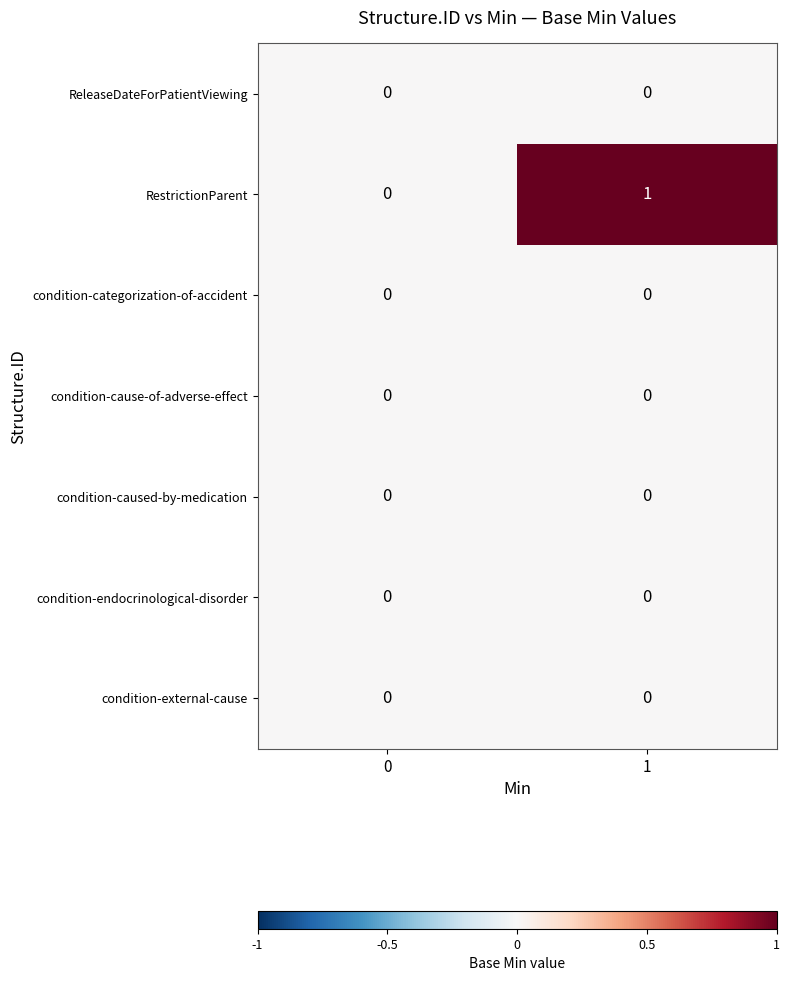

Reading right to left, extract all data points from this chart.

ReleaseDateForPatientViewing: 1=0	0=0
RestrictionParent: 1=1	0=0
condition-categorization-of-accident: 1=0	0=0
condition-cause-of-adverse-effect: 1=0	0=0
condition-caused-by-medication: 1=0	0=0
condition-endocrinological-disorder: 1=0	0=0
condition-external-cause: 1=0	0=0